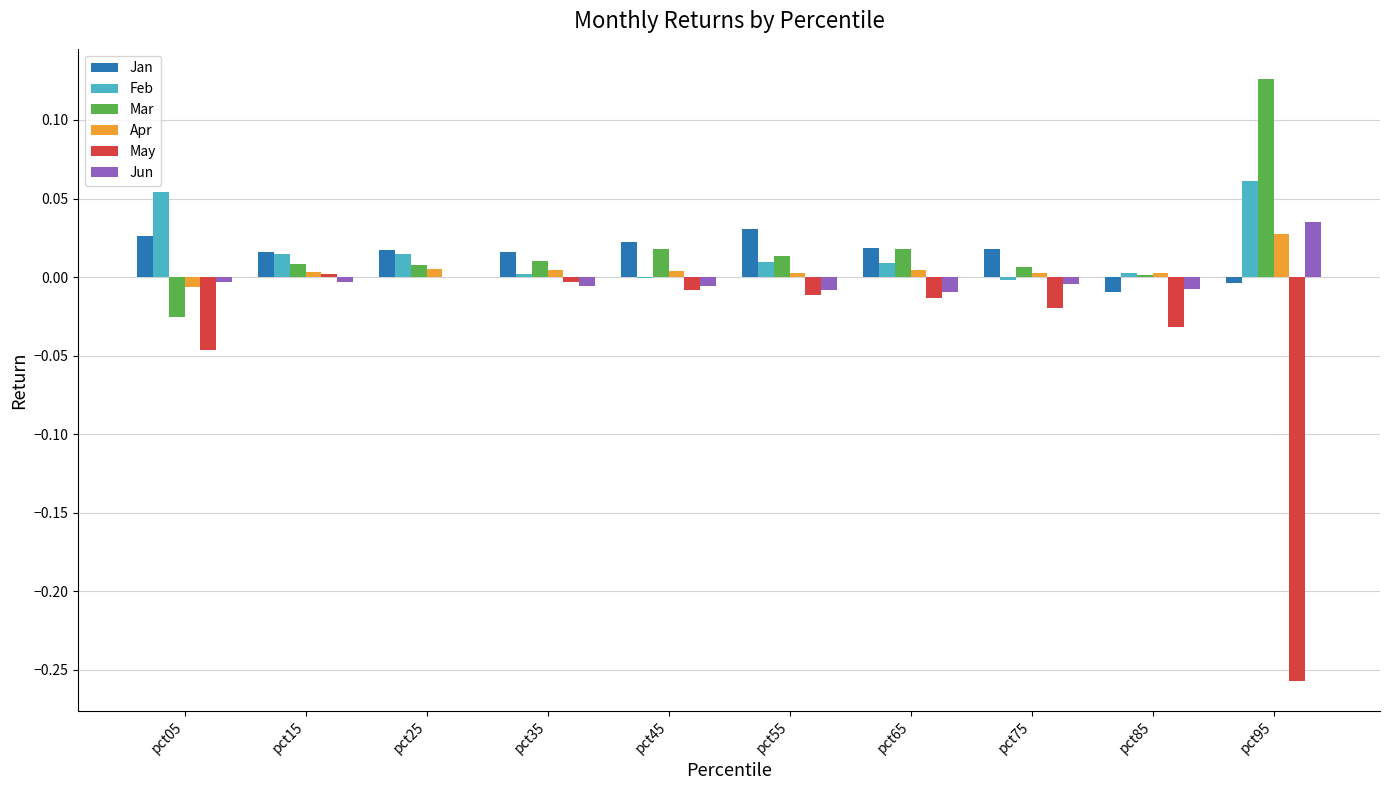

Count the number of categories in the chart.

10